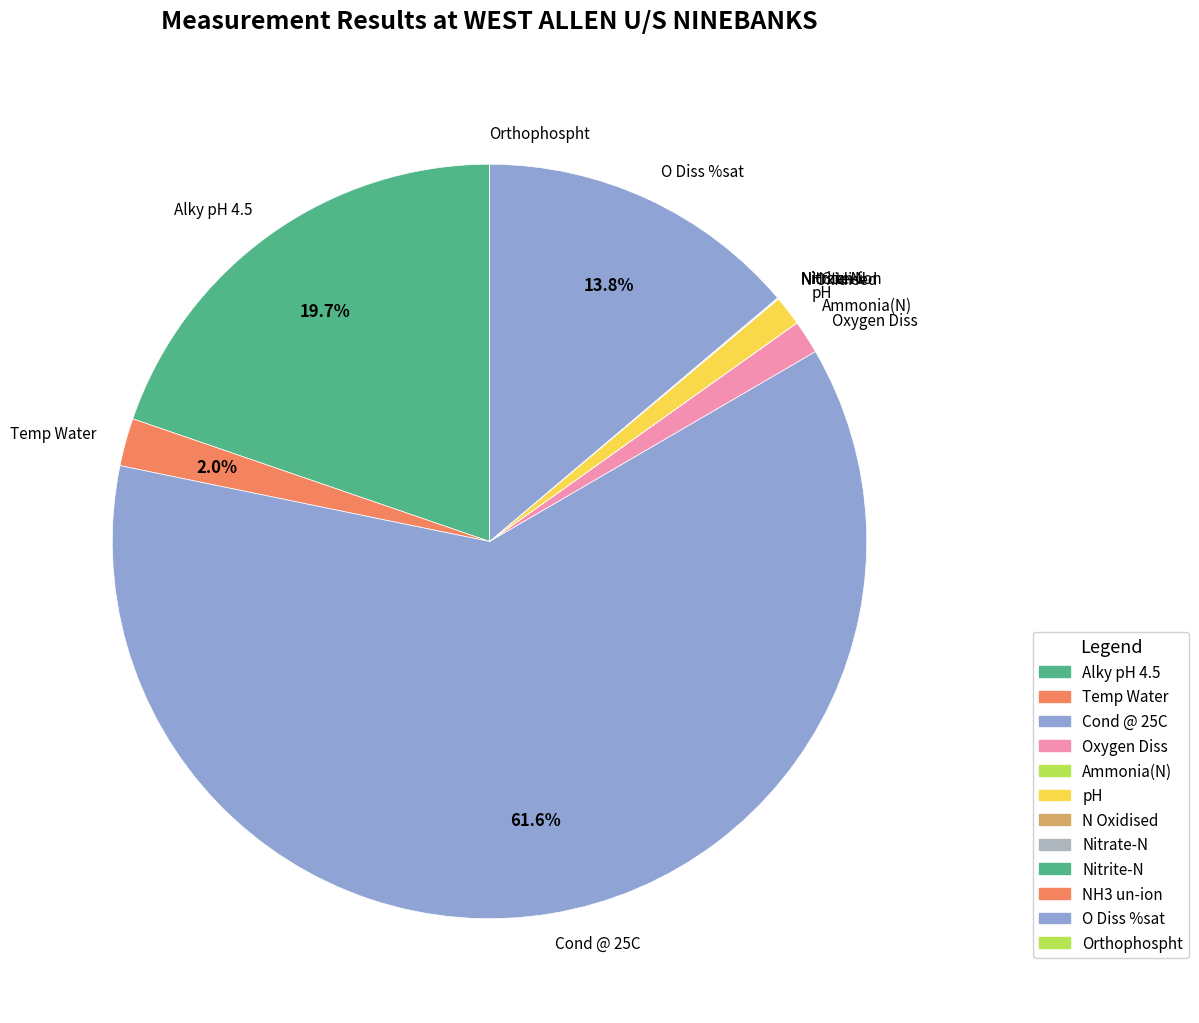

Which slice represents more than half of the pie?

Cond @ 25C